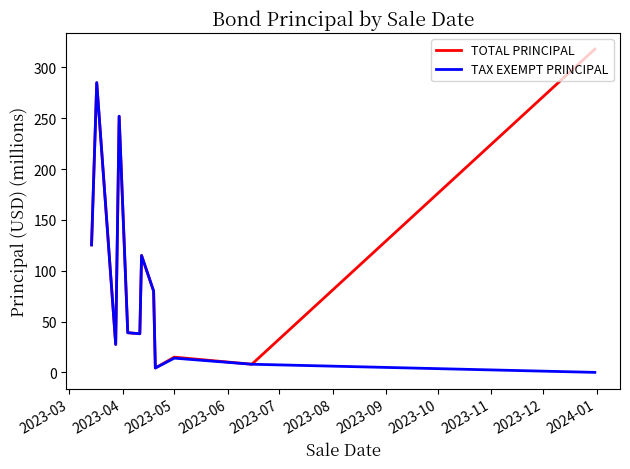

Which series has the largest range (max minus min)?

TOTAL PRINCIPAL